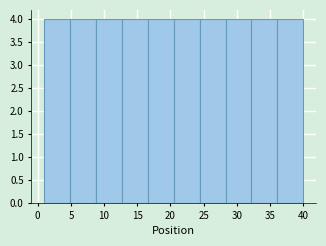

Reading left to right, transcribe this chart: for each bar, give the range it covers on the x-axis and its height. Neither the bar edges nor the heights are printed on the chart, so give them approximately, as read against the axes.

1.0 to 4.9: 4
4.9 to 8.8: 4
8.8 to 12.7: 4
12.7 to 16.6: 4
16.6 to 20.5: 4
20.5 to 24.4: 4
24.4 to 28.3: 4
28.3 to 32.2: 4
32.2 to 36.1: 4
36.1 to 40.0: 4